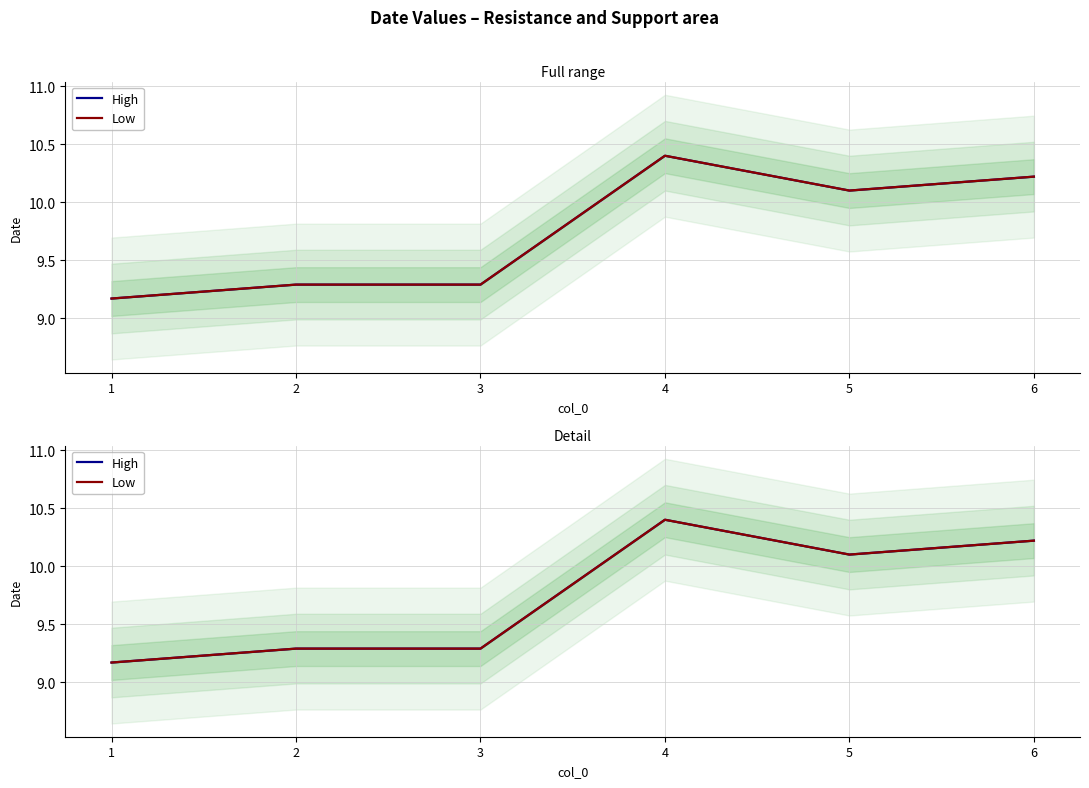

Is the value of High at 4 greater than the value of Low at 4?

No